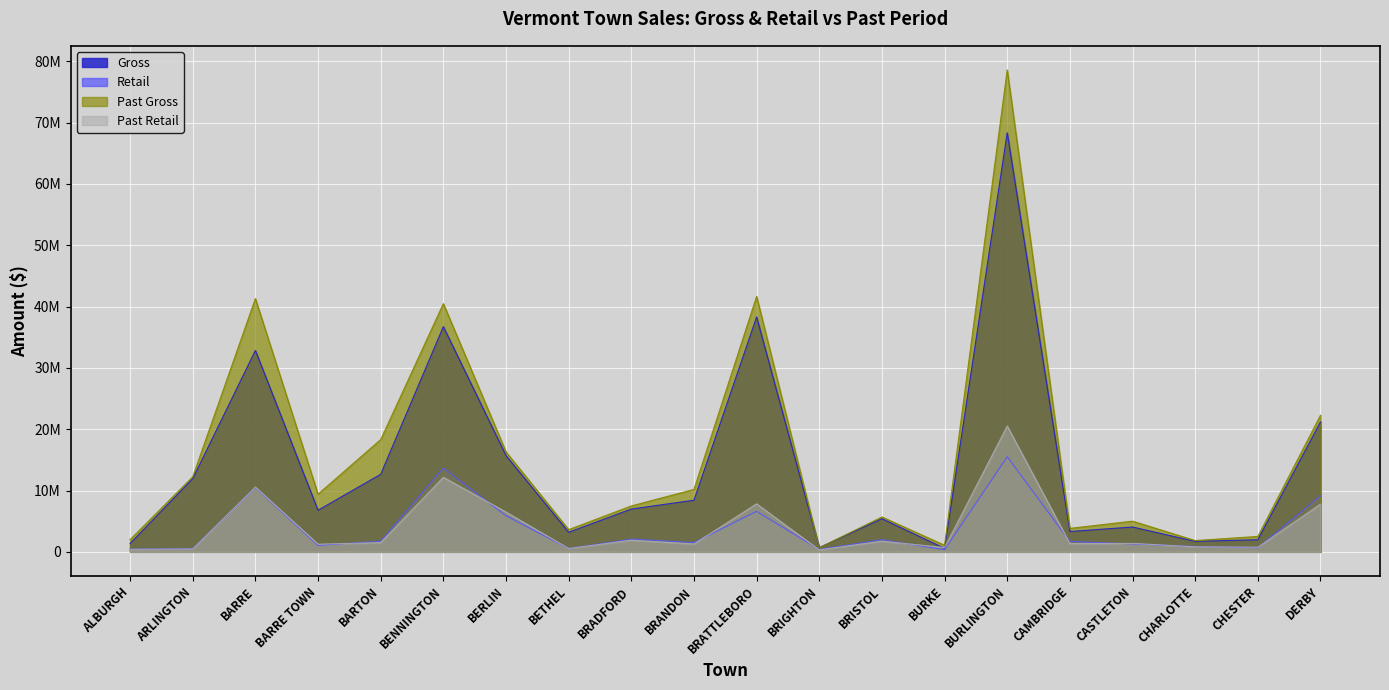

In Retail, how many points are higher than both neighbors (excluding endpoints)?

6